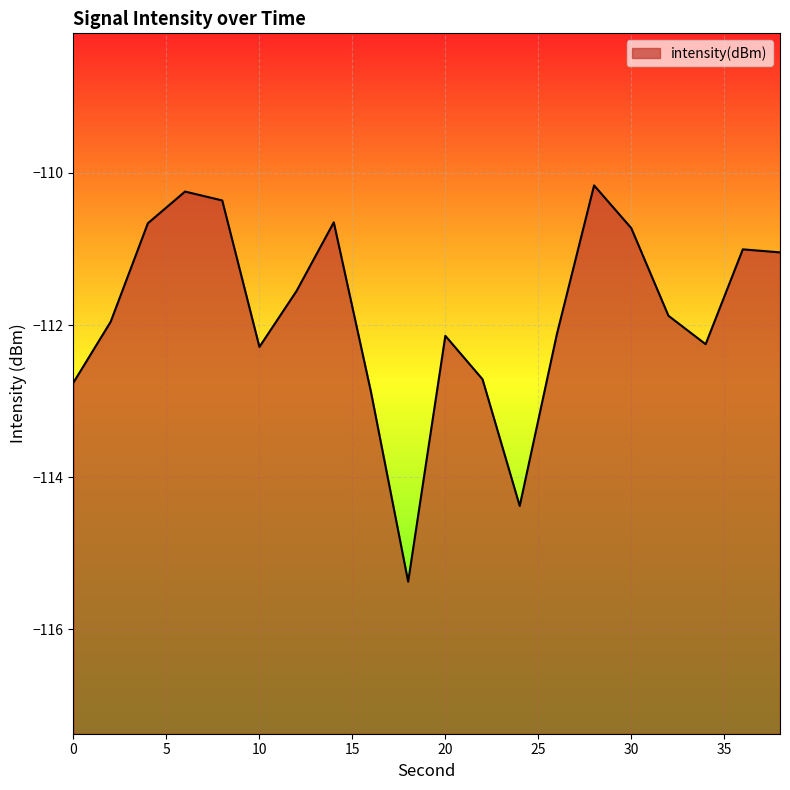

What is the average value?

-111.9